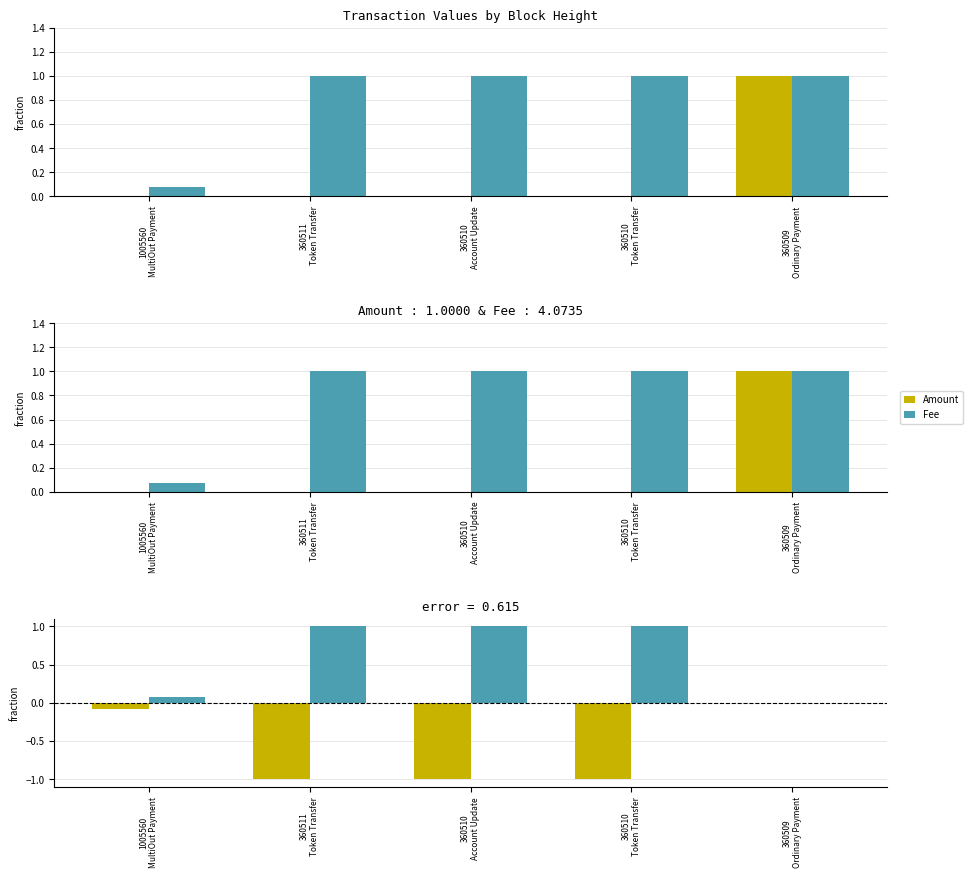

What are all the series names shown in the legend?

Amount, Fee